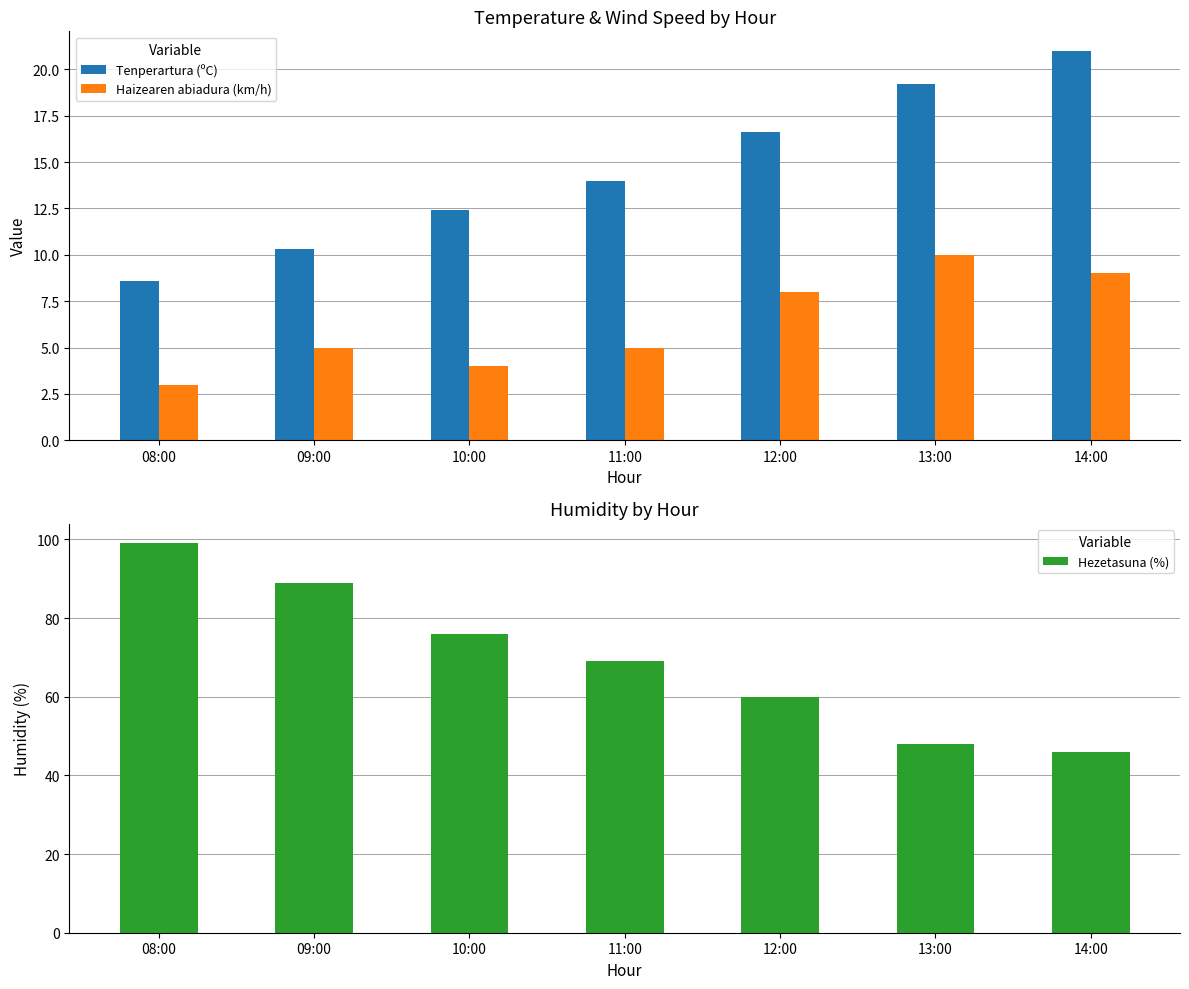

How many values in the Haizearen abiadura (km/h) series exceed 5?

3